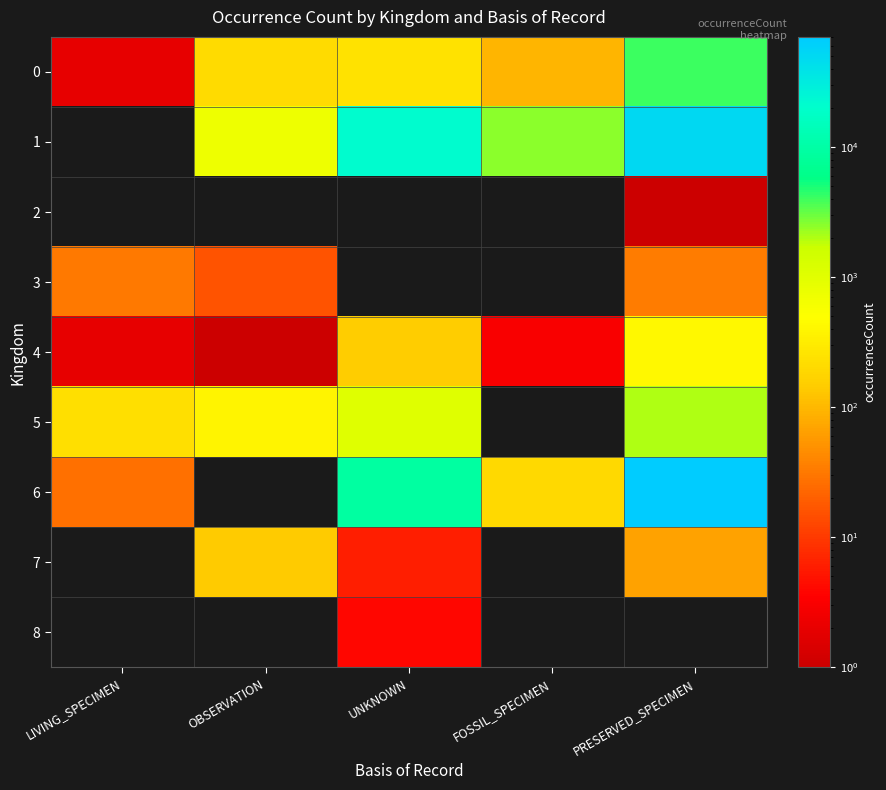

Which series changed the most between UNKNOWN and FOSSIL_SPECIMEN?

1